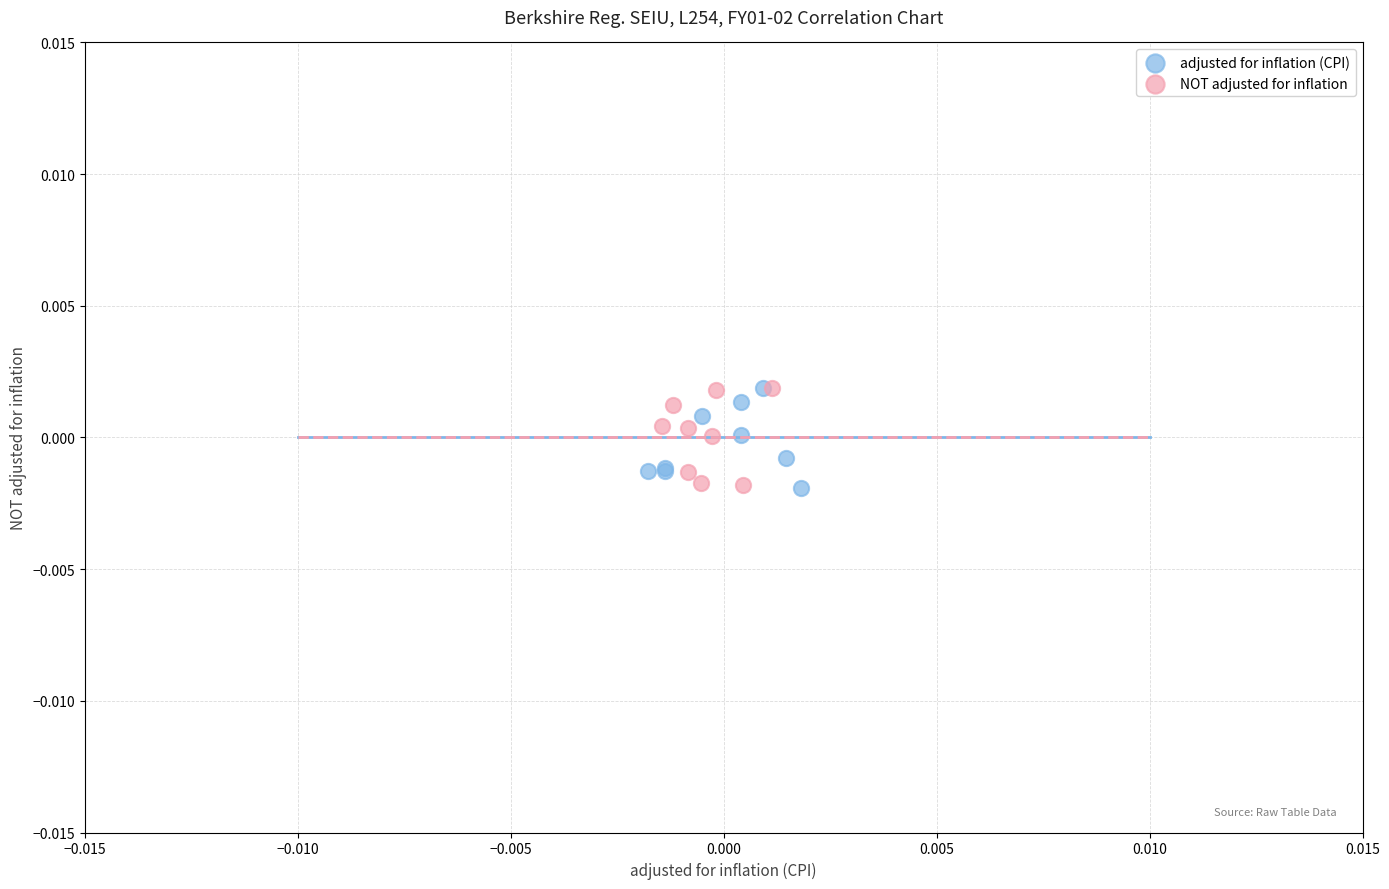

What are all the series names shown in the legend?

adjusted for inflation (CPI), NOT adjusted for inflation